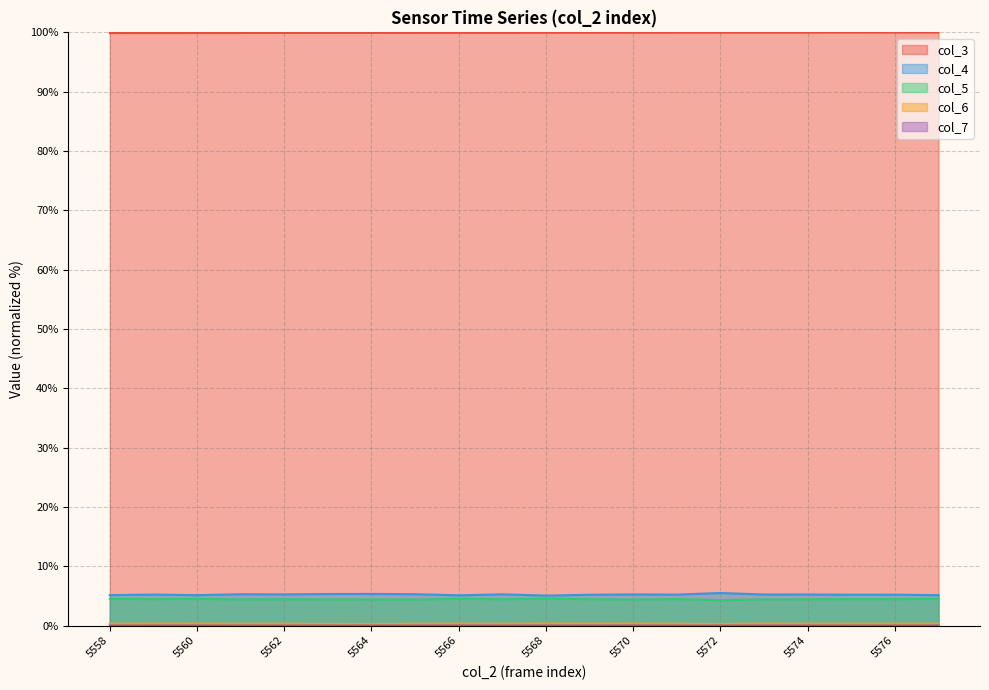

What is the difference between the maximum and second lowest values in the col_6 series?

0.1